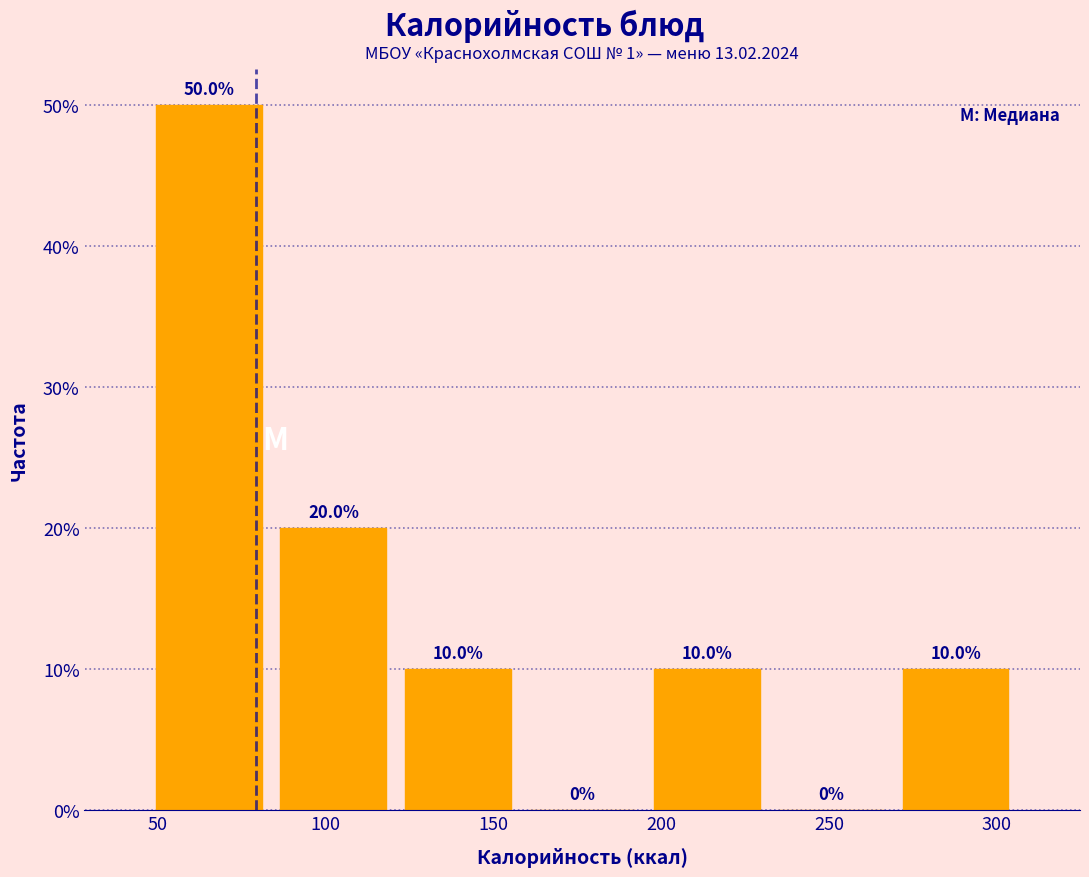

Reading left to right, list every bar in this chart as the range it spans on the x-axis followed by its height. The bar edges are not printed on the chart, so give them approximately, as read against the axis.

45 to 85: 50.0
85 to 120: 20.0
120 to 160: 10.0
160 to 195: 0.0
195 to 230: 10.0
230 to 270: 0.0
270 to 305: 10.0